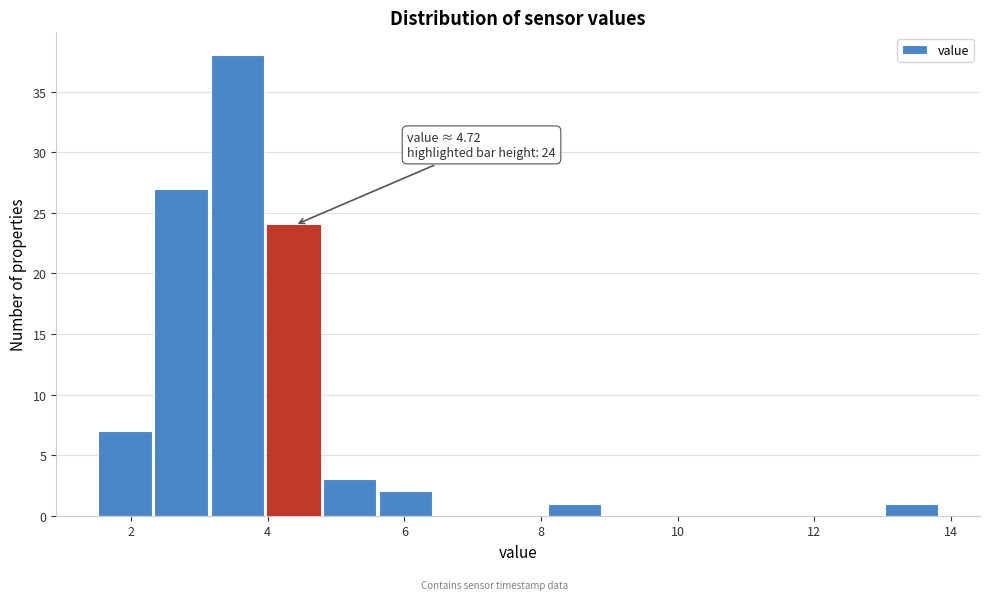

Which range on the x-axis has the tallest bar?

3.2 to 4.0